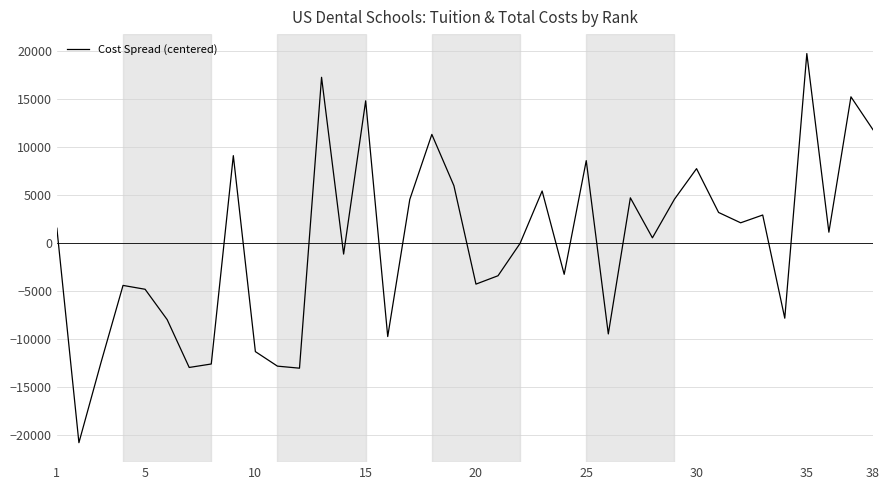

What is the greatest value displayed?

19702.1